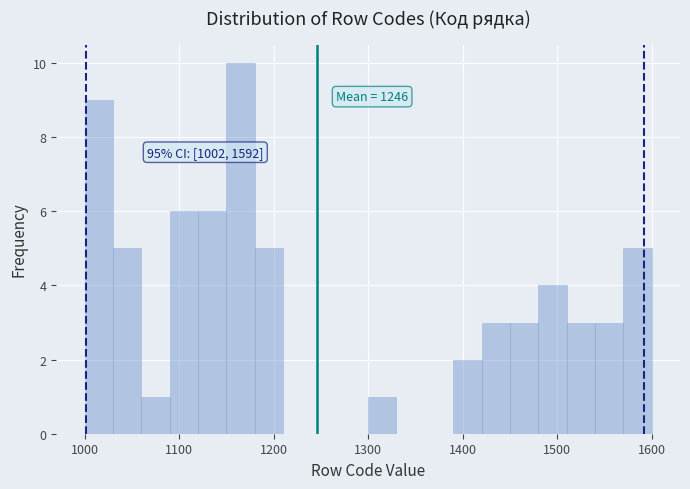

Read against the x-axis, roughly where is the centre of the tallest bar?

1170